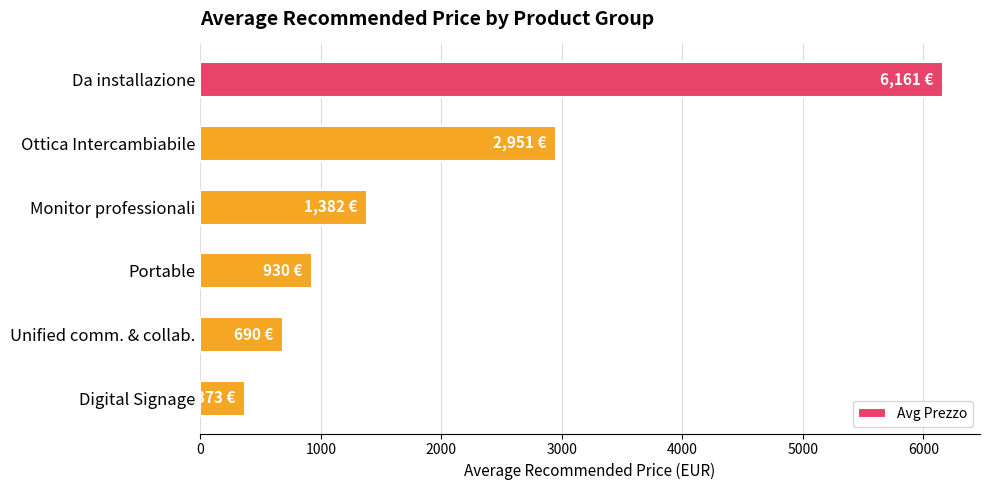

What is the difference between the maximum and minimum values?

5788